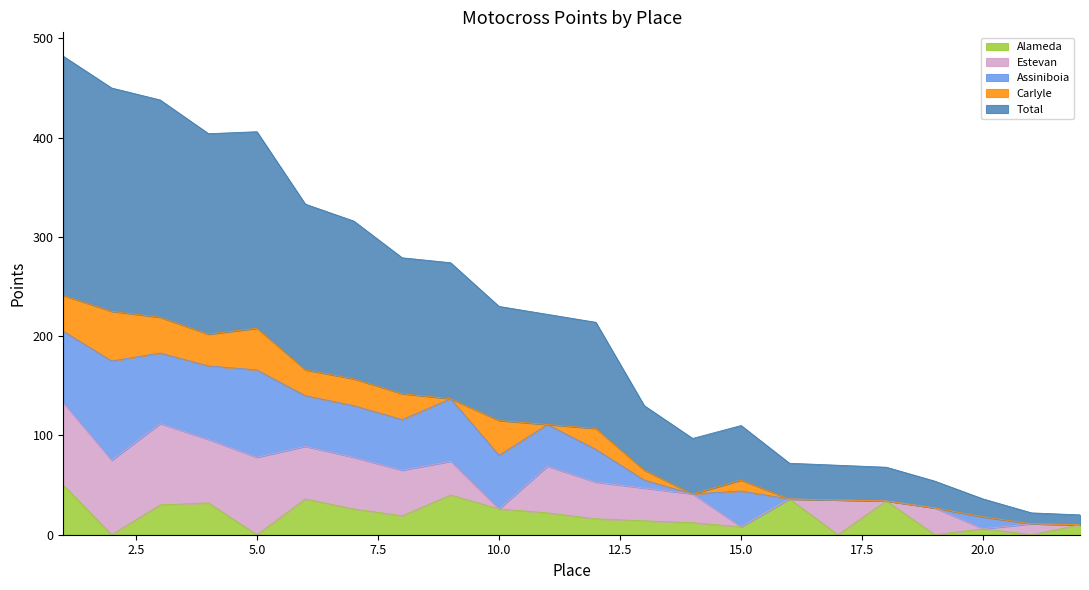

At which label is Carlyle closest to 25?

6